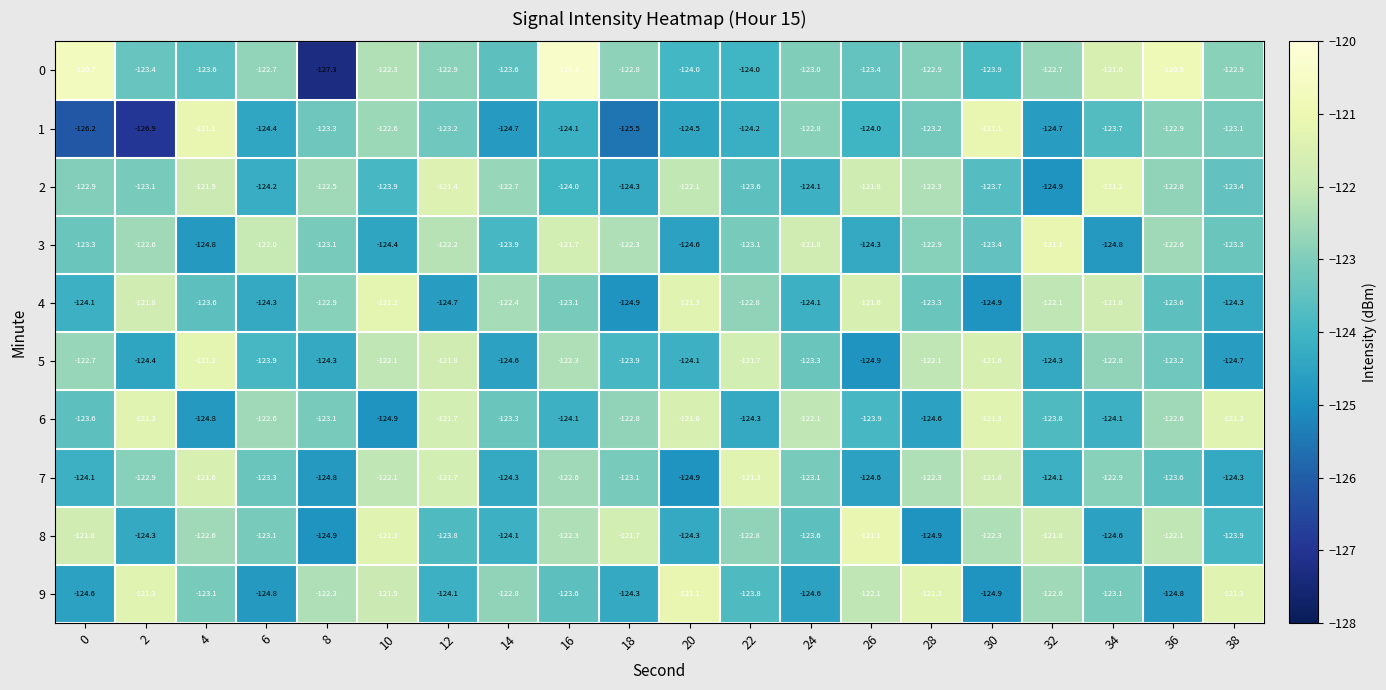

What is the smallest value displayed?

-127.3